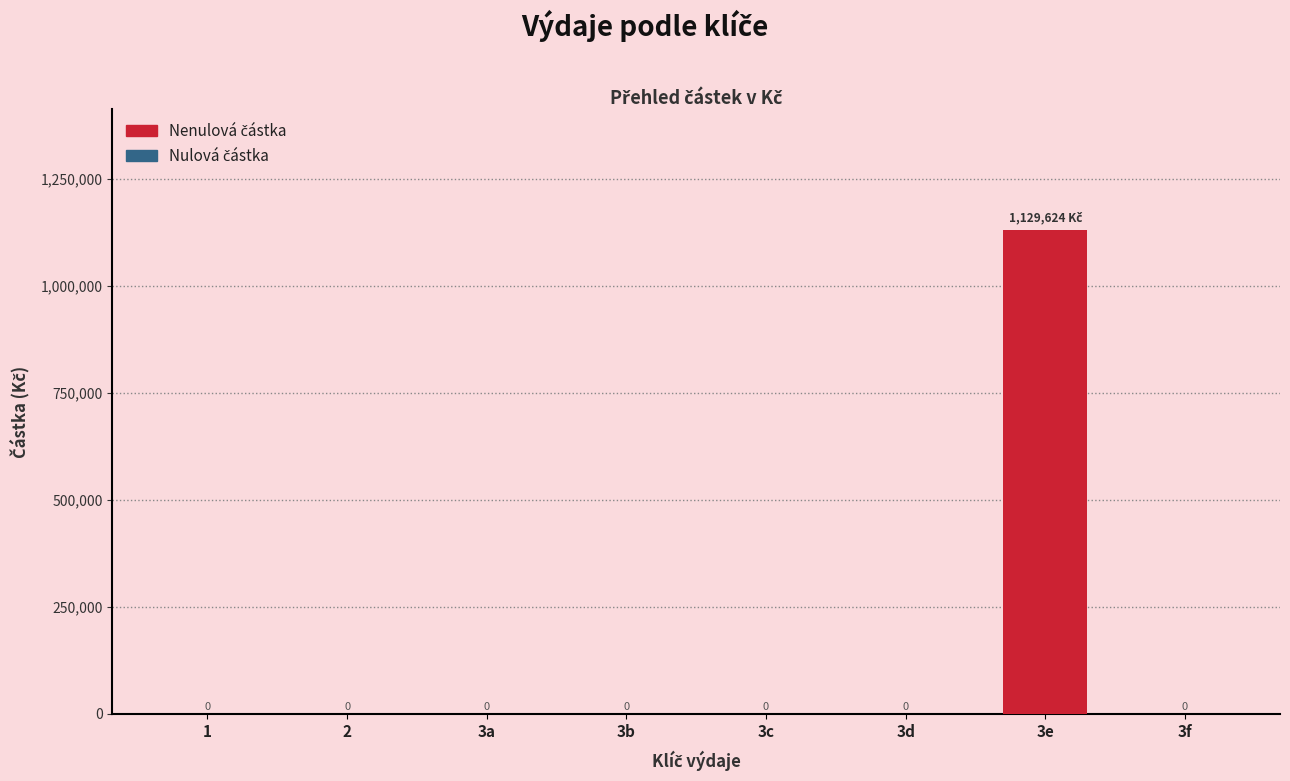

What is the label of the 5th bar from the right?

3b